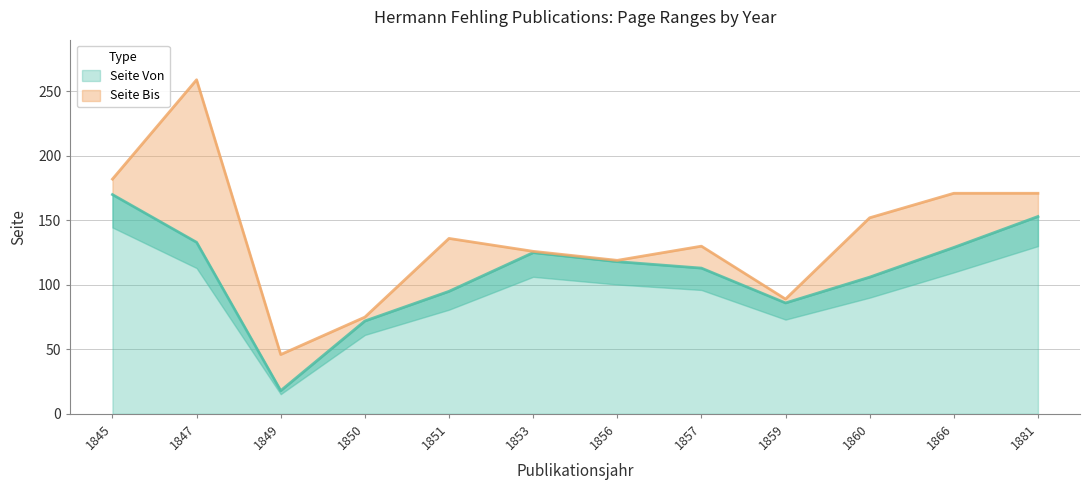

Is it true that Seite Bis equals 136 at 1851?

True